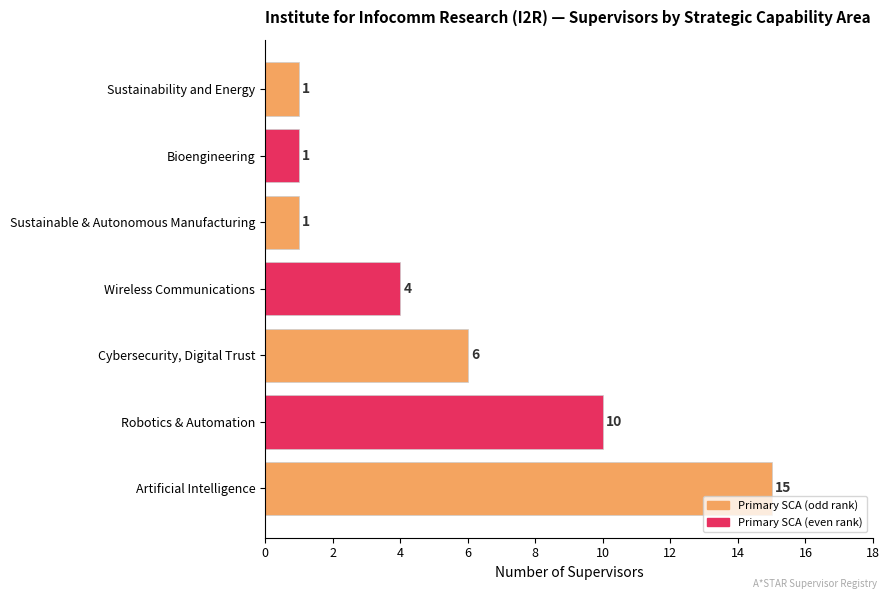

Count the number of data series in this chart.

1